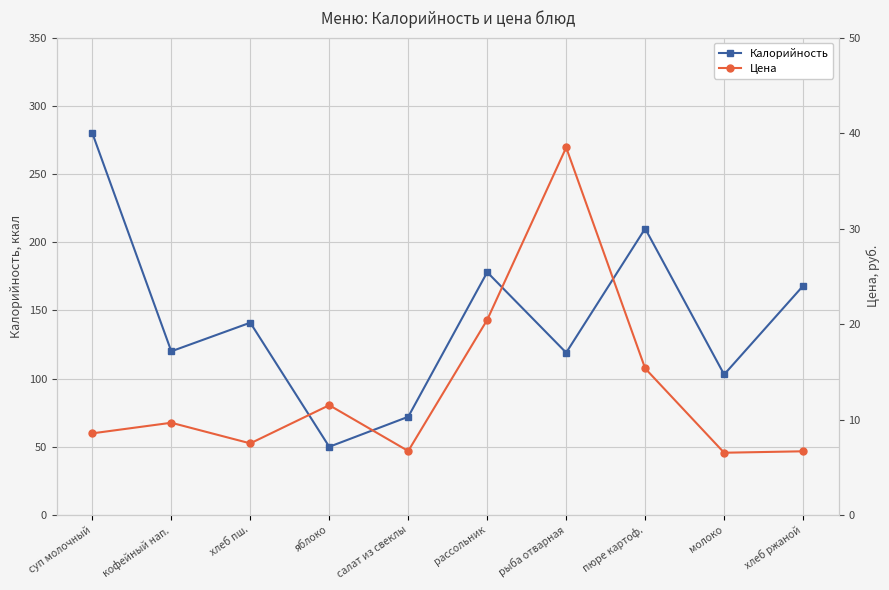

Where is the first local maximum for Калорийность?

хлеб пш.